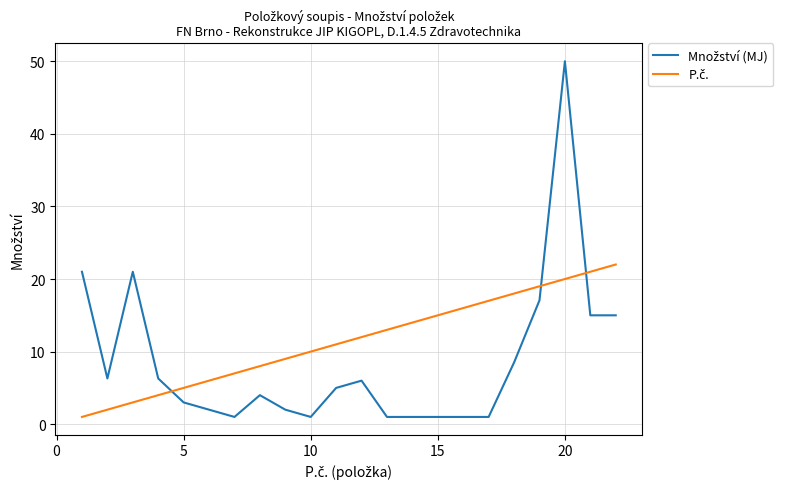

What is the maximum value shown in the chart?

50.0